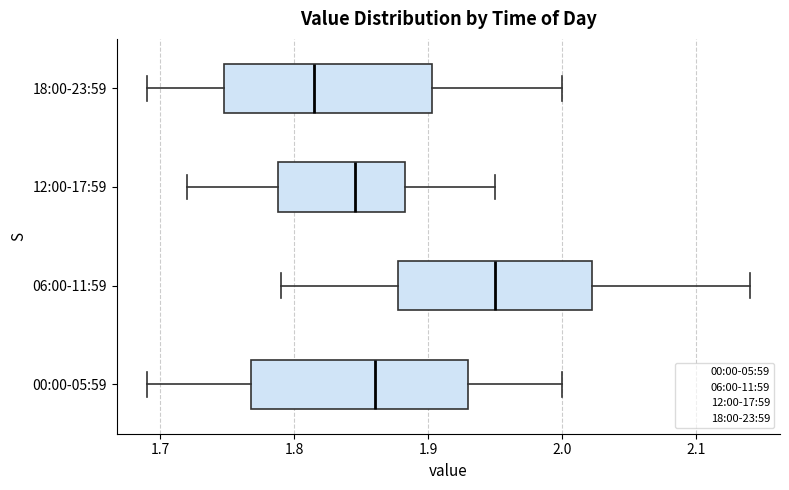

Which box's median line is the furthest to the left?

18:00-23:59